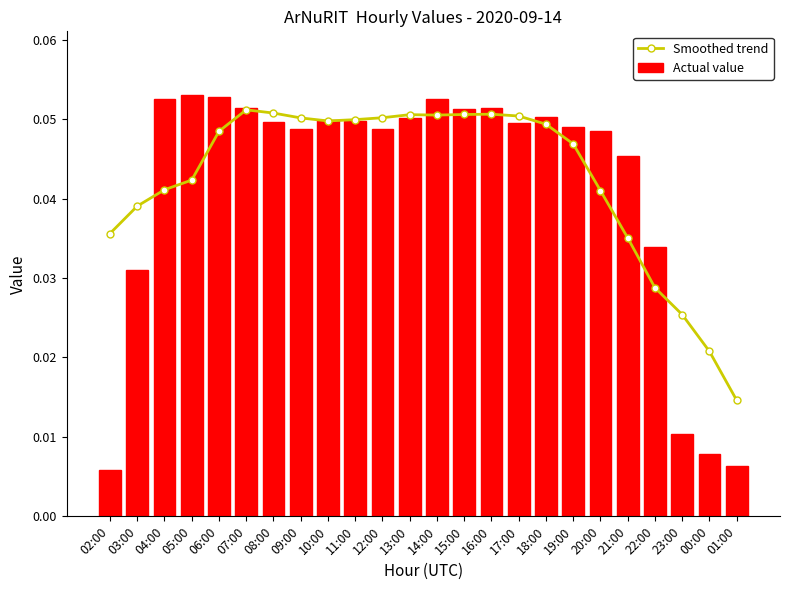

Which has a higher value, 18:00 or 01:00?

18:00